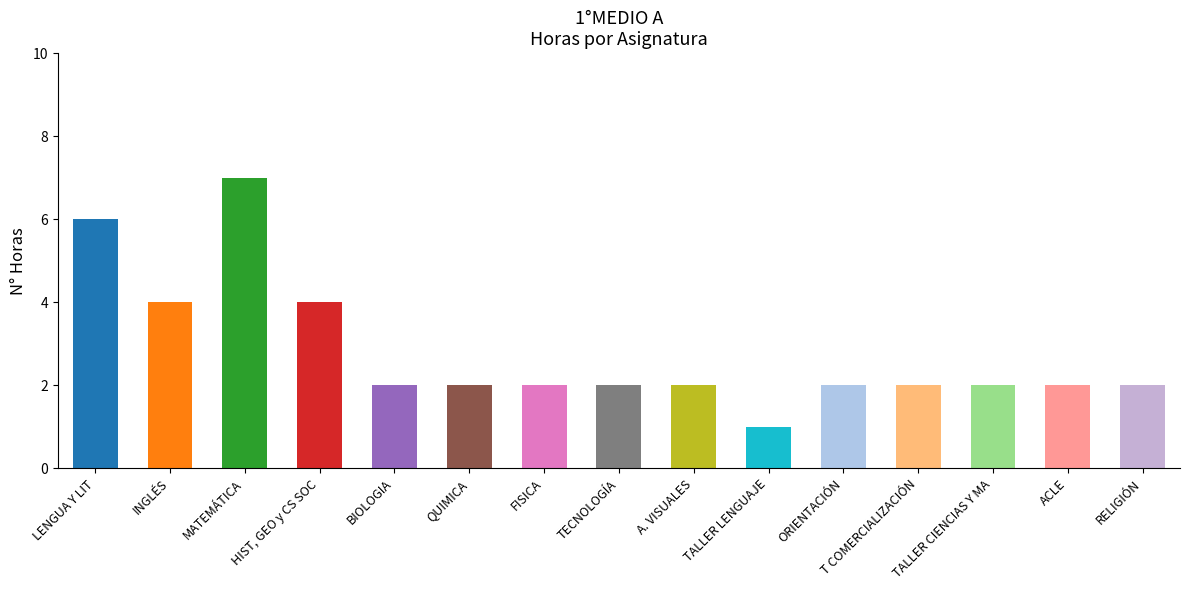

How many values are between 2 and 4?

12